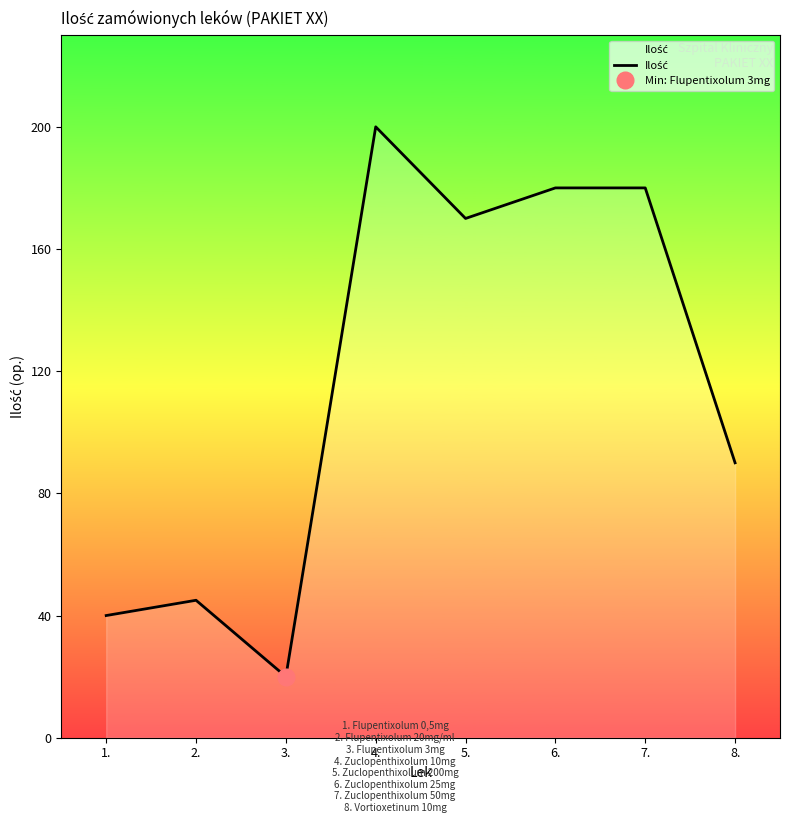

Which category has the lowest value across all series?

3.